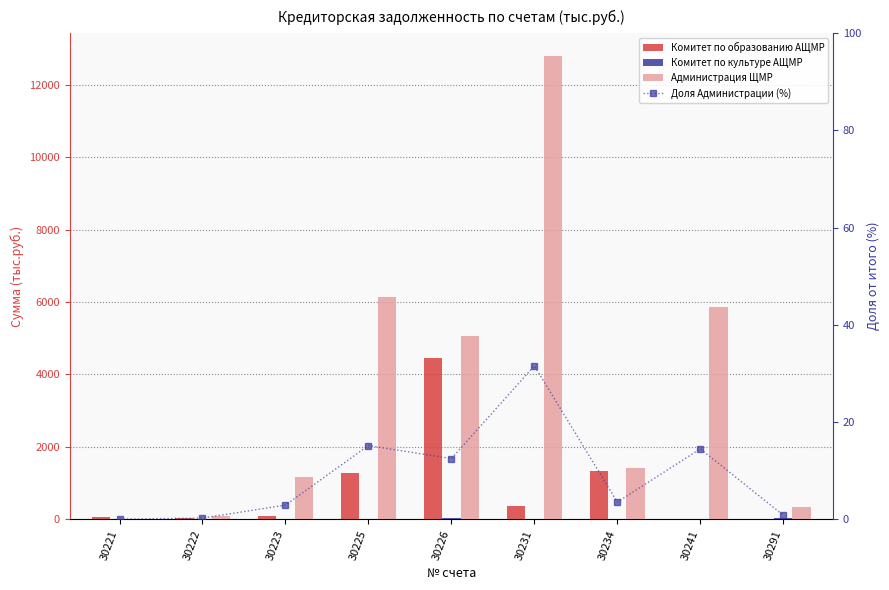

Is it true that Комитет по образованию АЩМР equals 1327.0 at 30234?

True